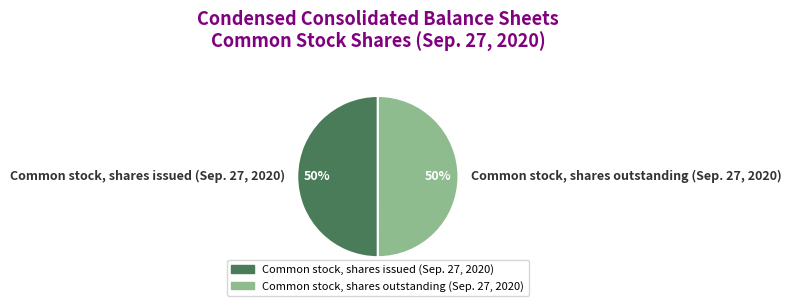

To the nearest percent, what is the combined percentage of Common stock, shares outstanding (Sep. 27, 2020) and Common stock, shares issued (Sep. 27, 2020)?

100%